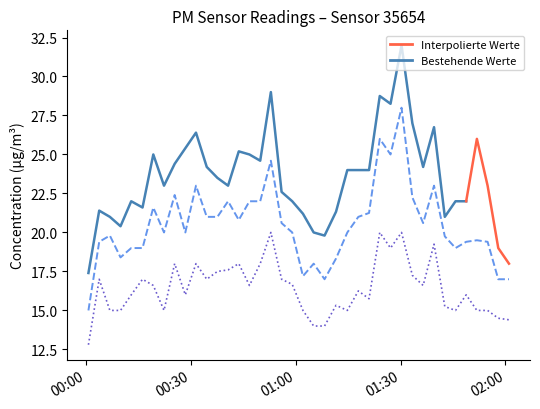

True or false: P2 and P0 intersect in this chart.

False